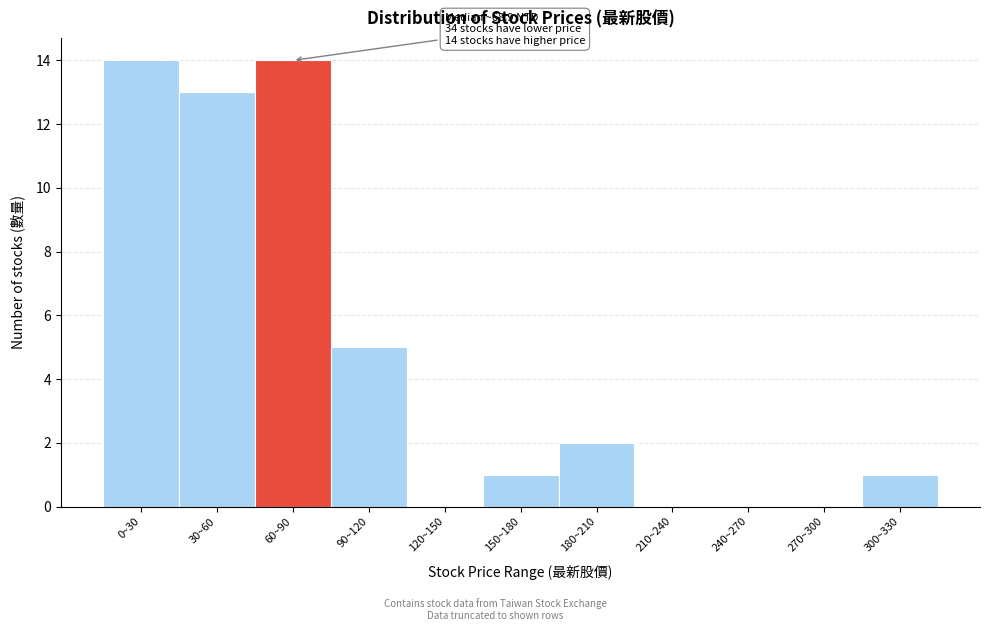

Reading left to right, extract all data points from this chart.

0~30=14	30~60=13	60~90=14	90~120=5	120~150=0	150~180=1	180~210=2	210~240=0	240~270=0	270~300=0	300~330=1